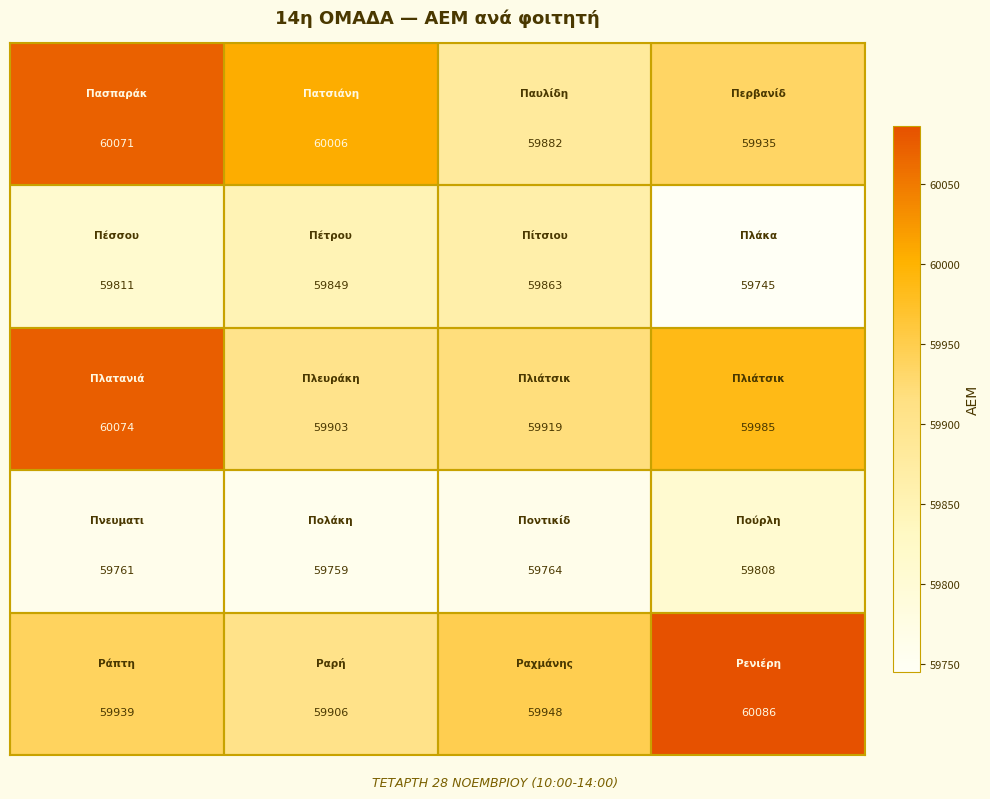

What is the smallest value displayed?

59745